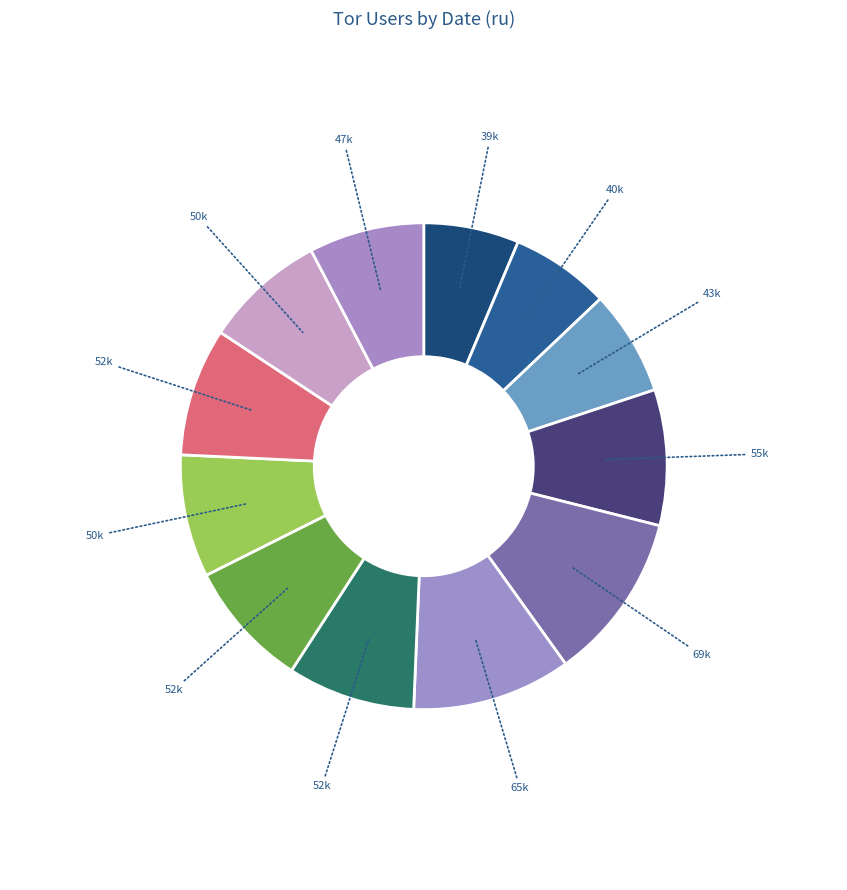

Is there a majority slice in this chart?

No